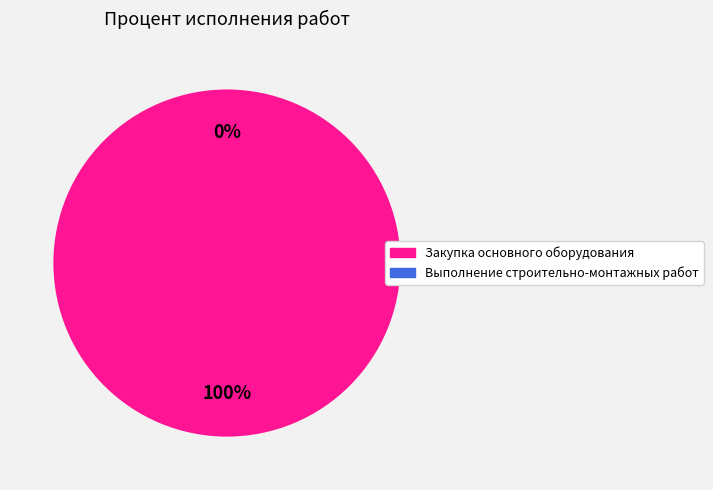

How many segments does this pie chart have?

2